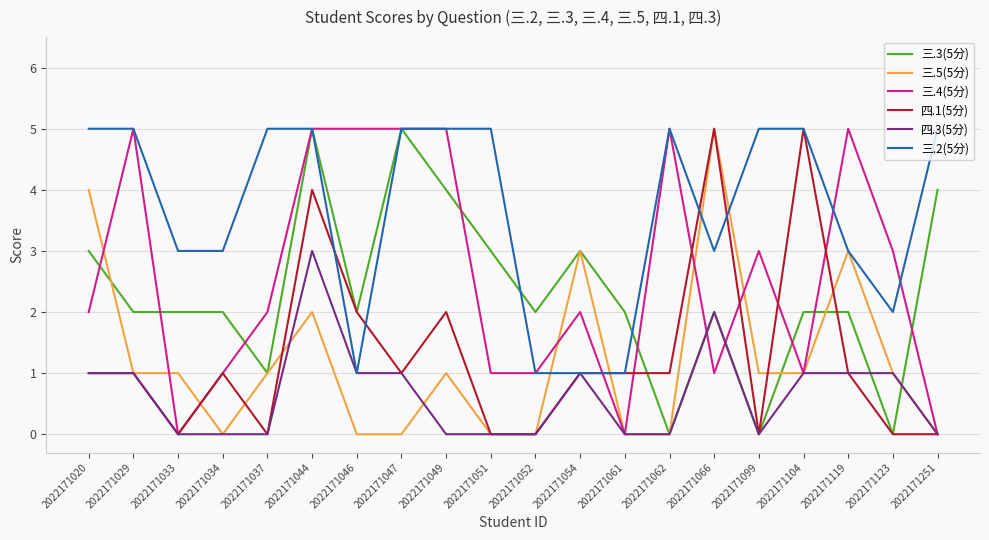

True or false: 四.3(5分) has more than 0 interior local peaks.

True